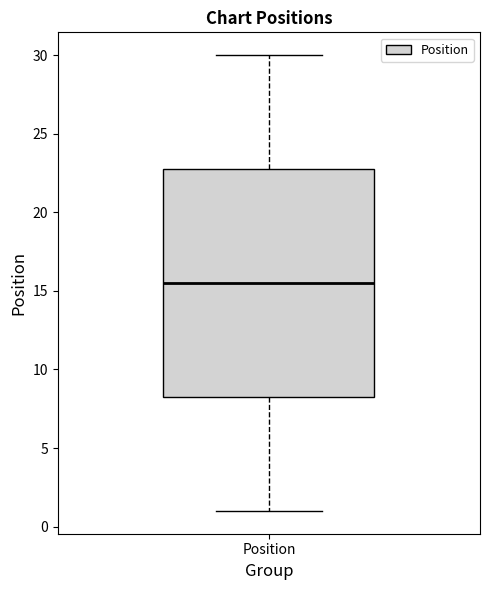

Transcribe this box plot: give where the median line is, the range the box spans, and where the two whiskers end, as read against the y-axis. The values are not printed on the chart, so give them approximately, as read against the axis.

median 15.5, box 8.5 to 23.0, whiskers 1.0 to 30.0